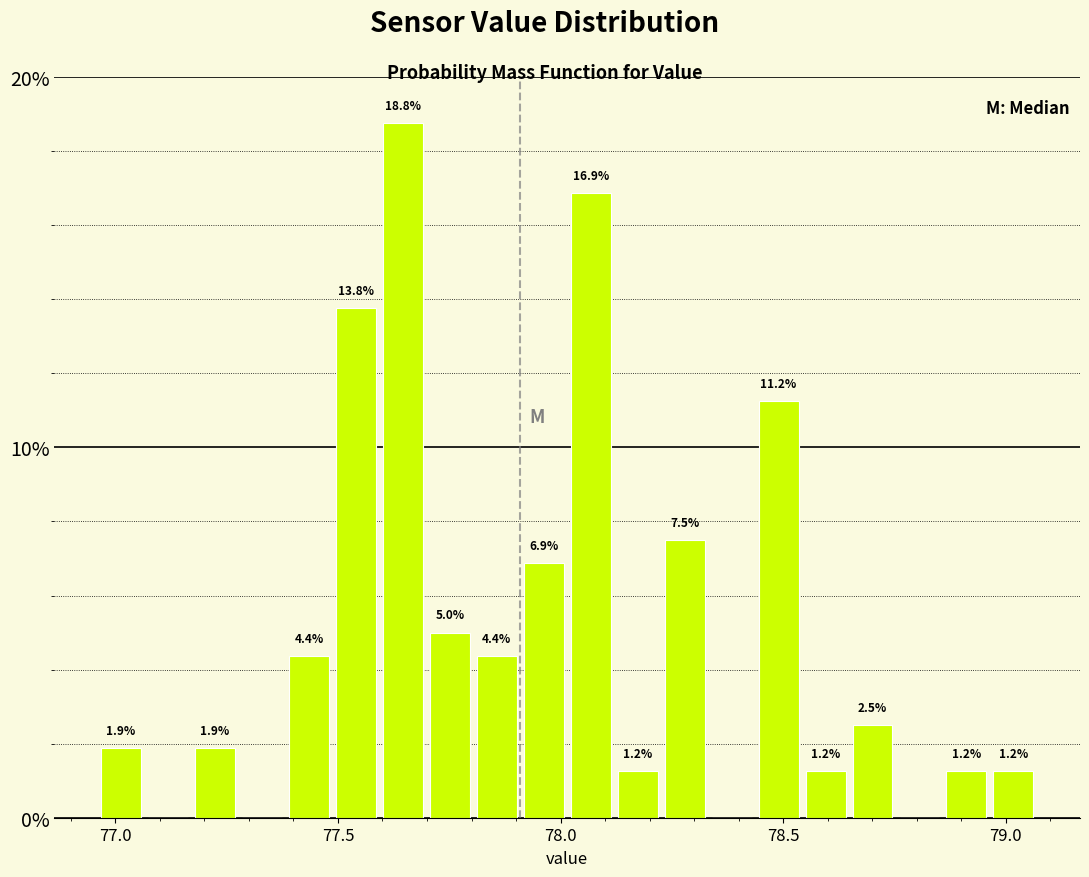

Read against the x-axis, roughly where is the centre of the tallest bar?

77.65